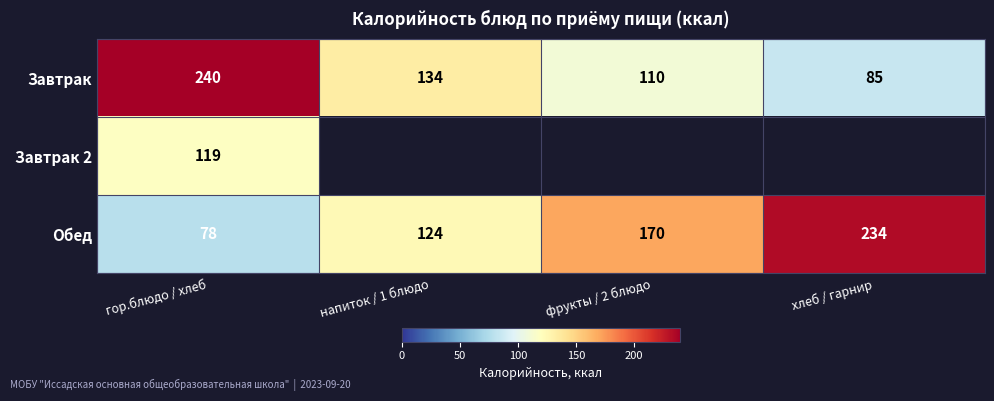

Rank the categories by Обед value from highest to lowest.

хлеб / гарнир, фрукты / 2 блюдо, напиток / 1 блюдо, гор.блюдо / хлеб